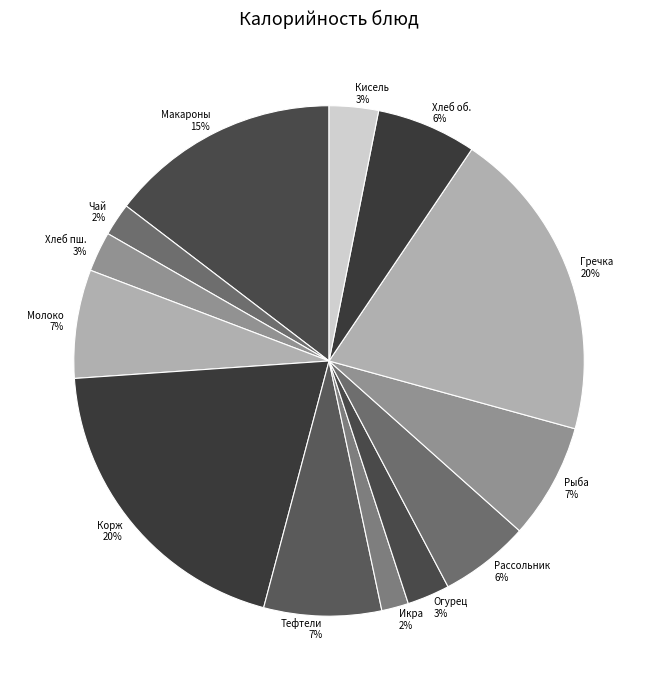

Which has a higher value, Рыба or Хлеб пш.?

Рыба